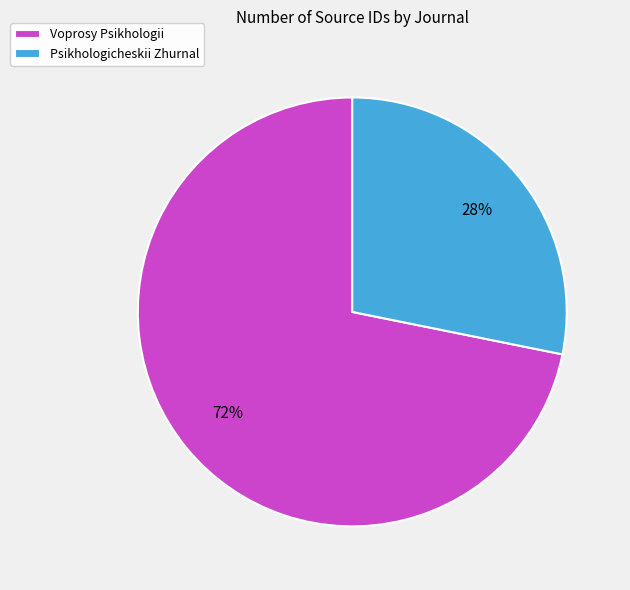

The Psikhologicheskii Zhurnal slice represents 43% of the pie. True or false?

False